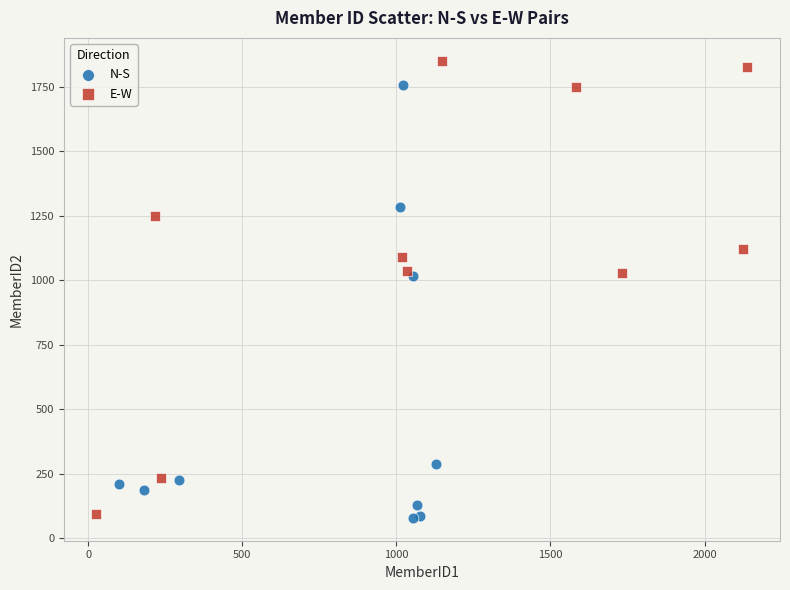

Which series reaches the maximum Y coordinate?

E-W